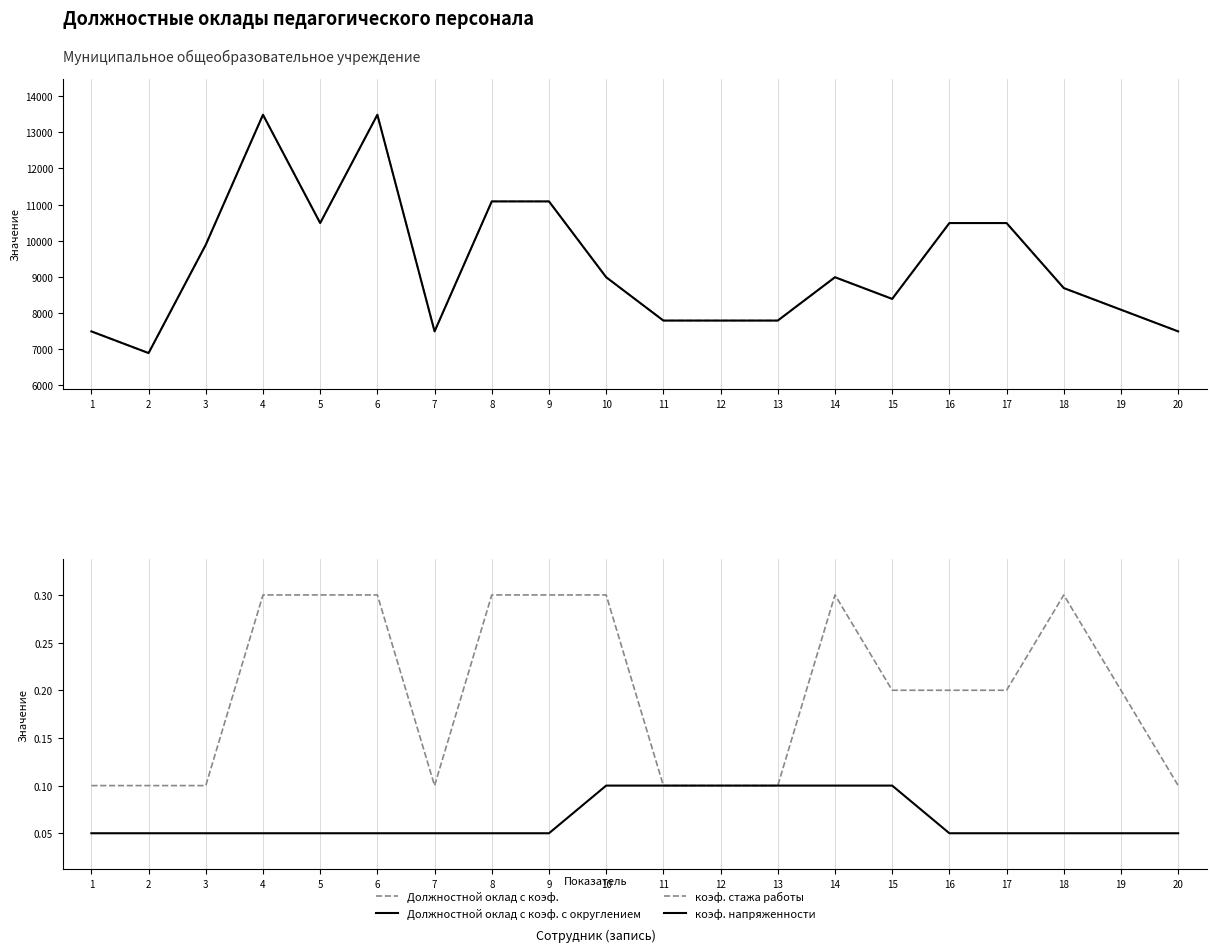

What is the value of the Должностной оклад с коэф. point at the 18th from the left?

8691.3